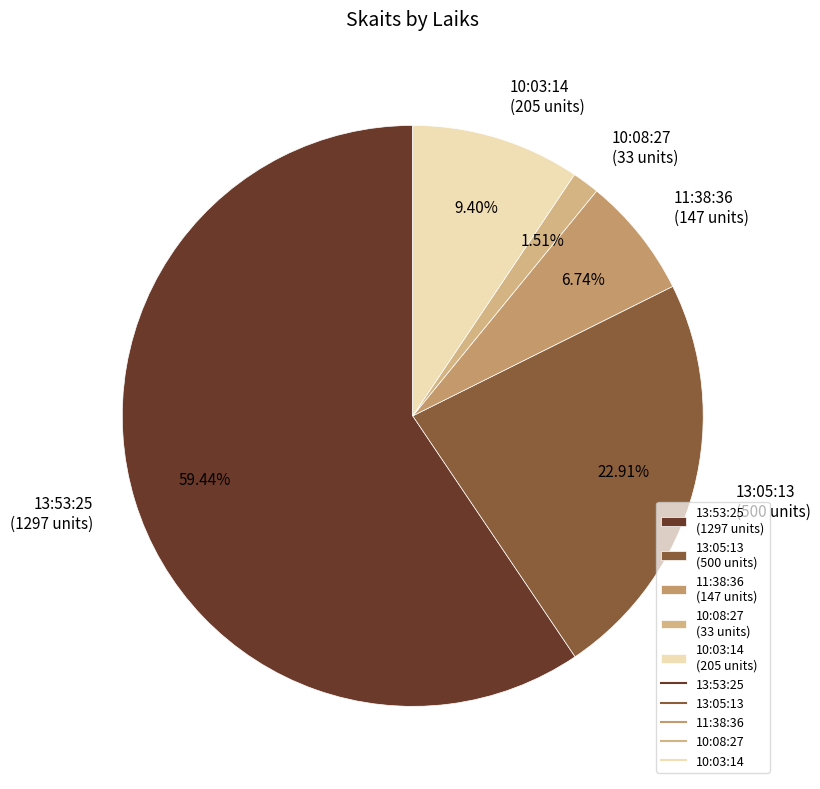

Which slice is the smallest?

10:08:27